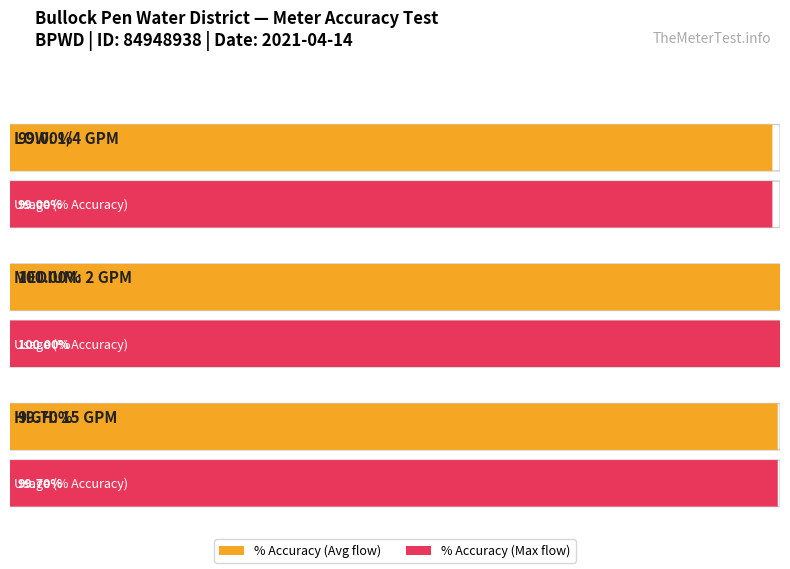

The chart shows a value of 64.5 at LOW: 1/4 GPM. True or false?

False